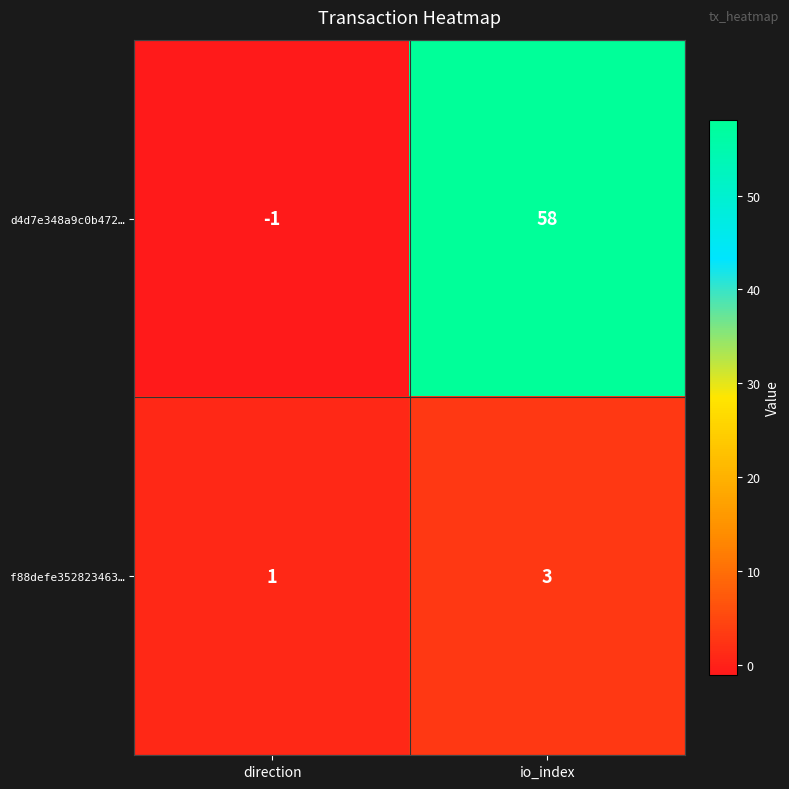

Reading left to right, extract all data points from this chart.

d4d7e348a9c0b472…: direction=-1	io_index=58
f88defe352823463…: direction=1	io_index=3